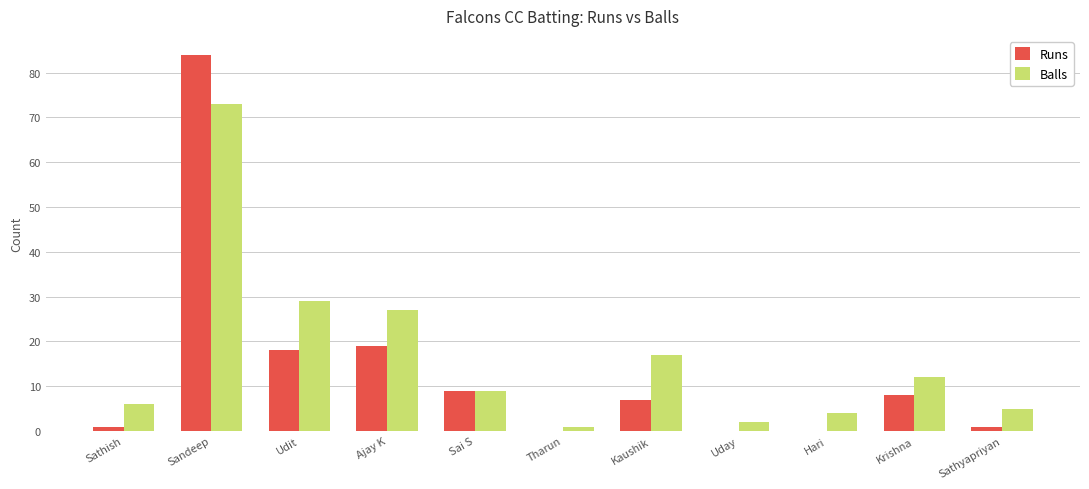

What is the sum of all Runs values?

147